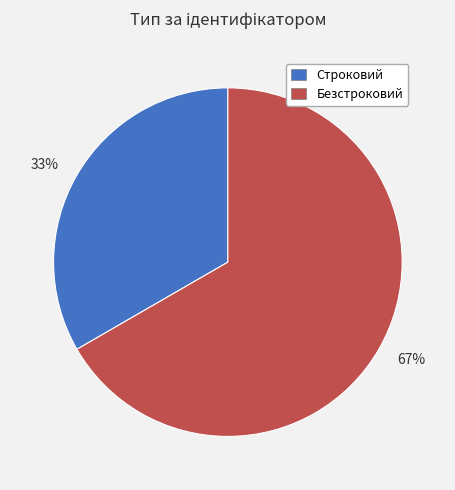

Rank the categories by value from highest to lowest.

67%, 33%